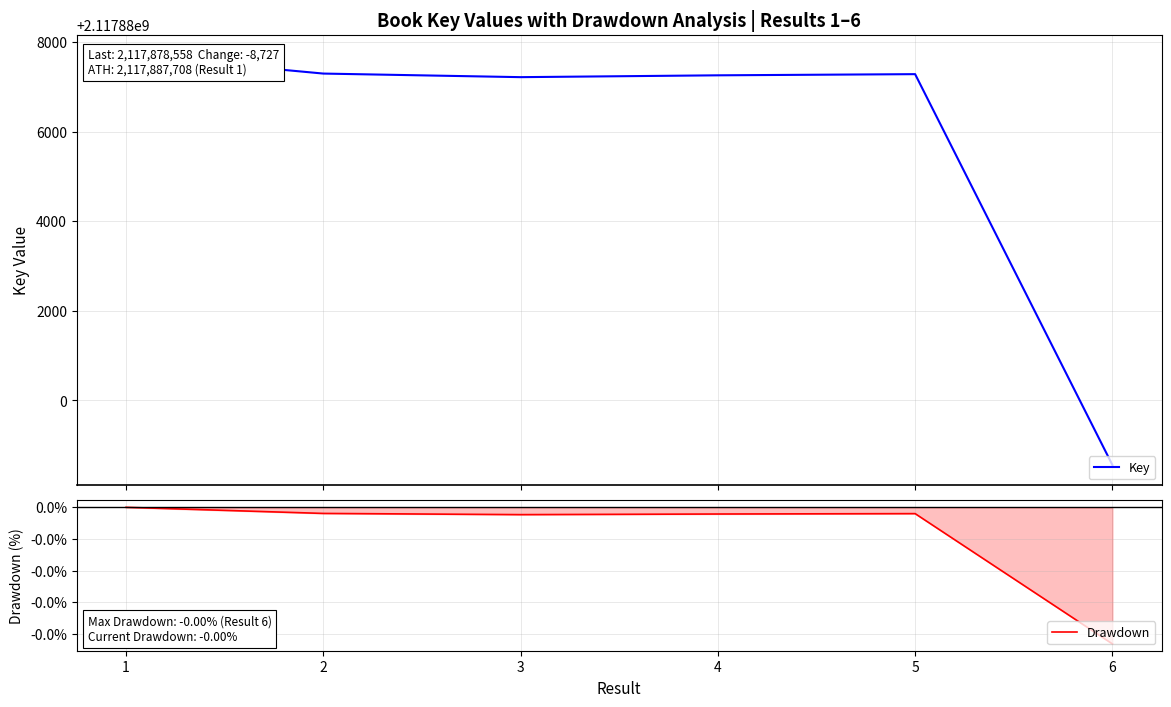

What is the value of the Key point at the 1st from the left?

2117887708.0